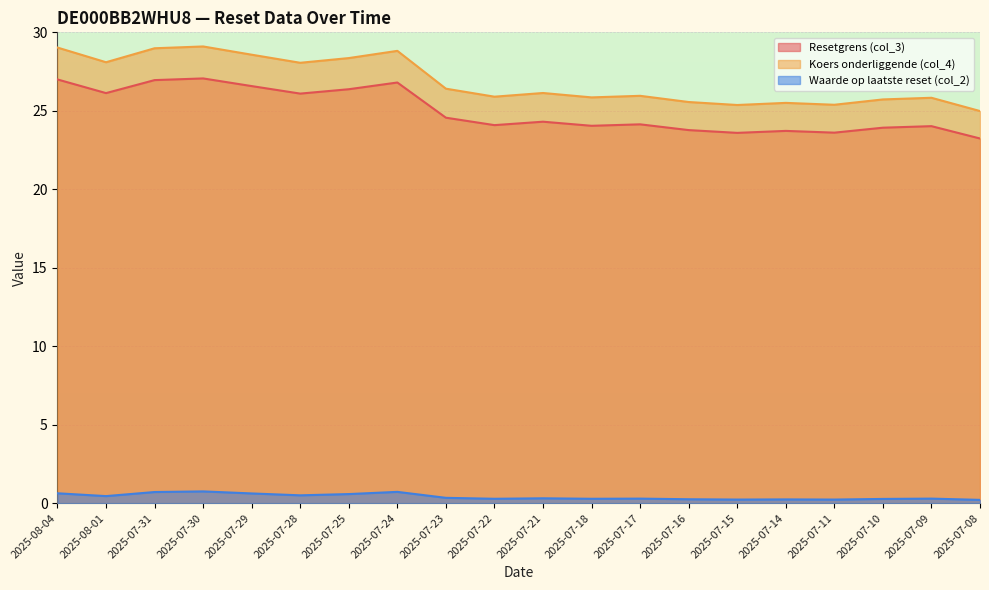

Is it true that Waarde op laatste reset (col_2) equals 0.5 at 2025-08-01?

True